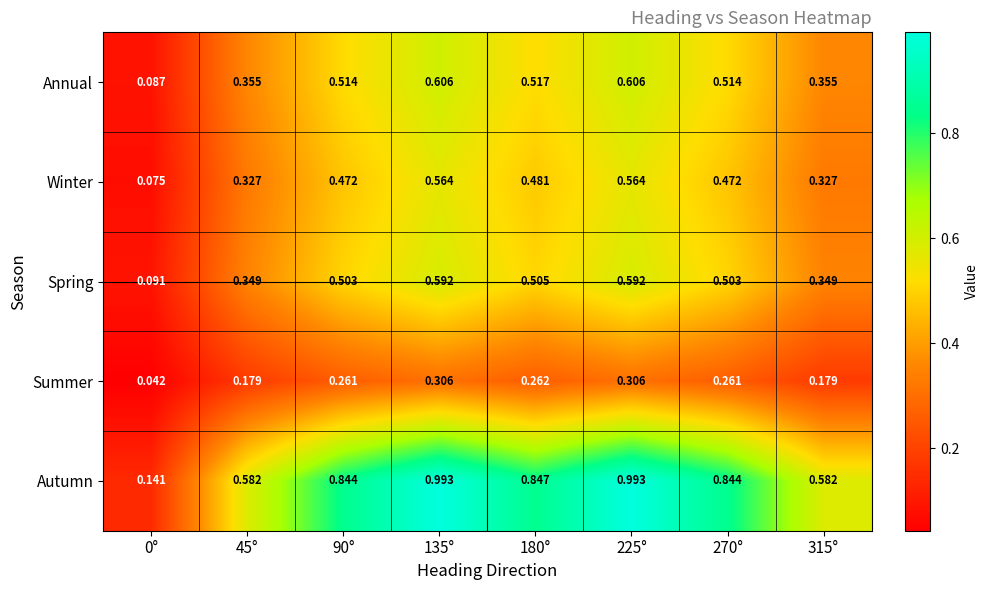

Between 0° and 90°, which series saw the biggest shift?

Autumn